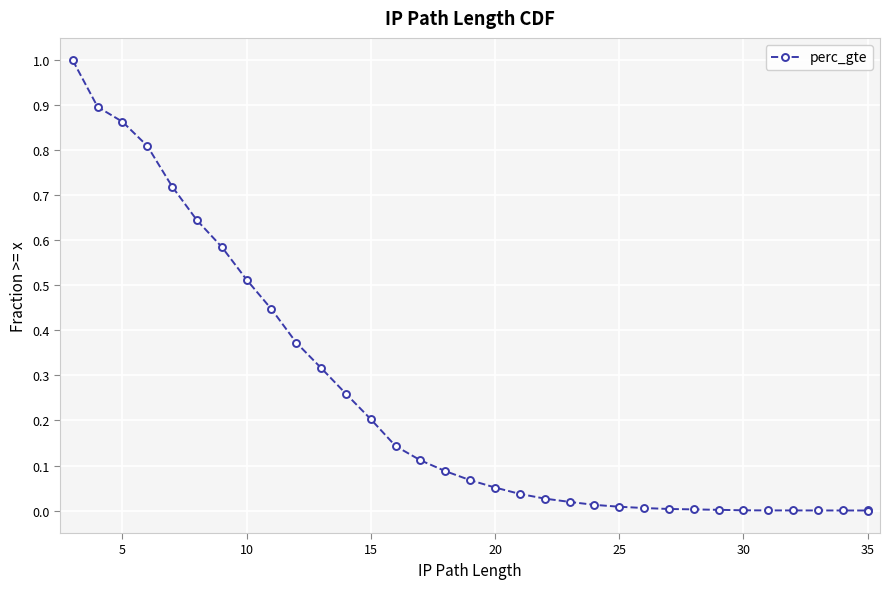

Which label corresponds to the smallest value in the chart?

35